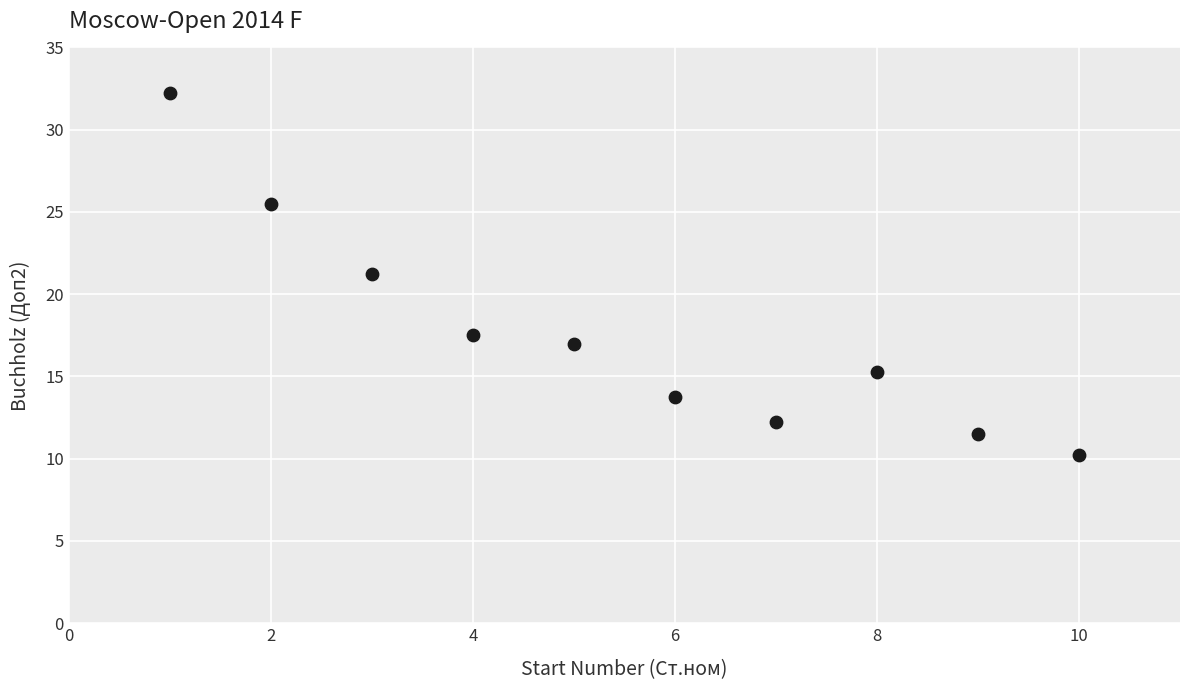

What is the average X value?

5.5